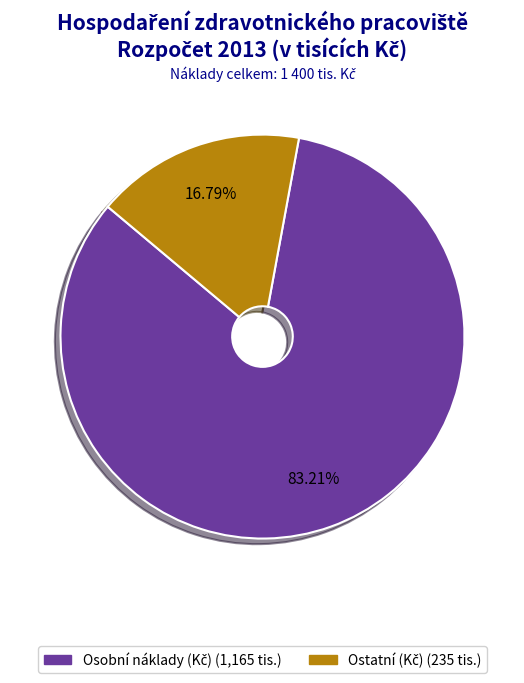

Does any single category account for the majority?

Yes